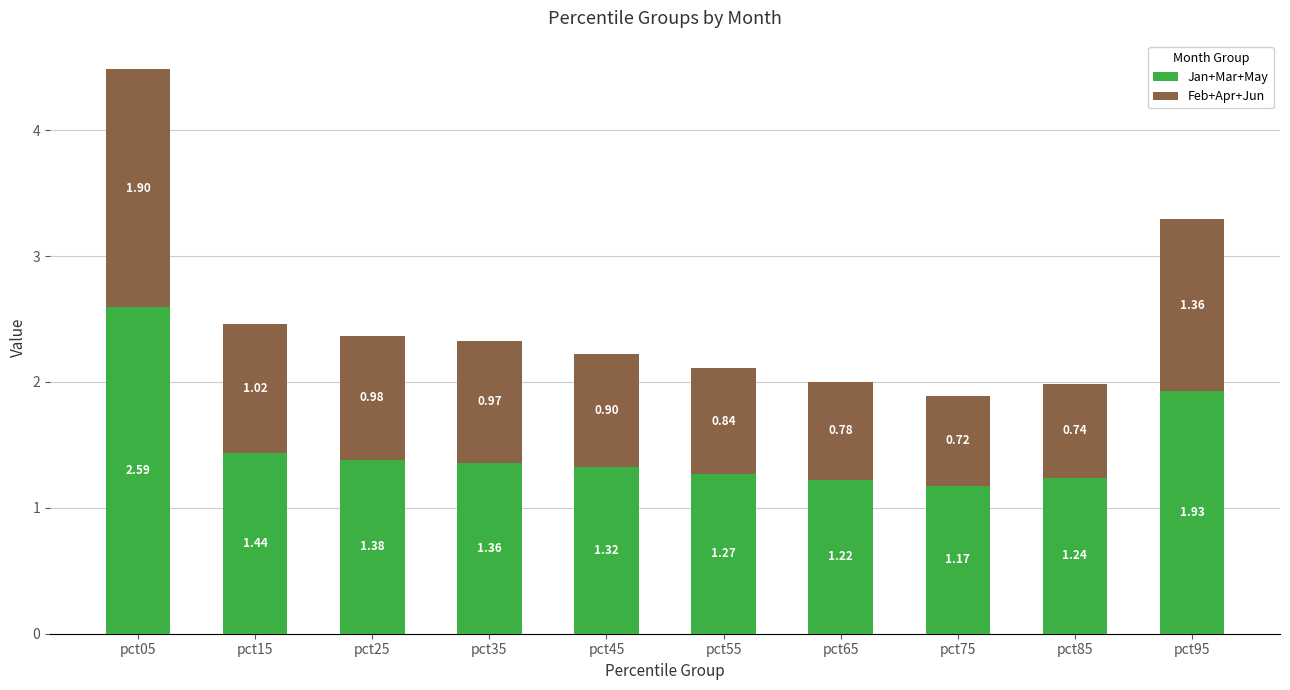

What is the sum of the Jan+Mar+May values at pct85 and pct95?

3.2